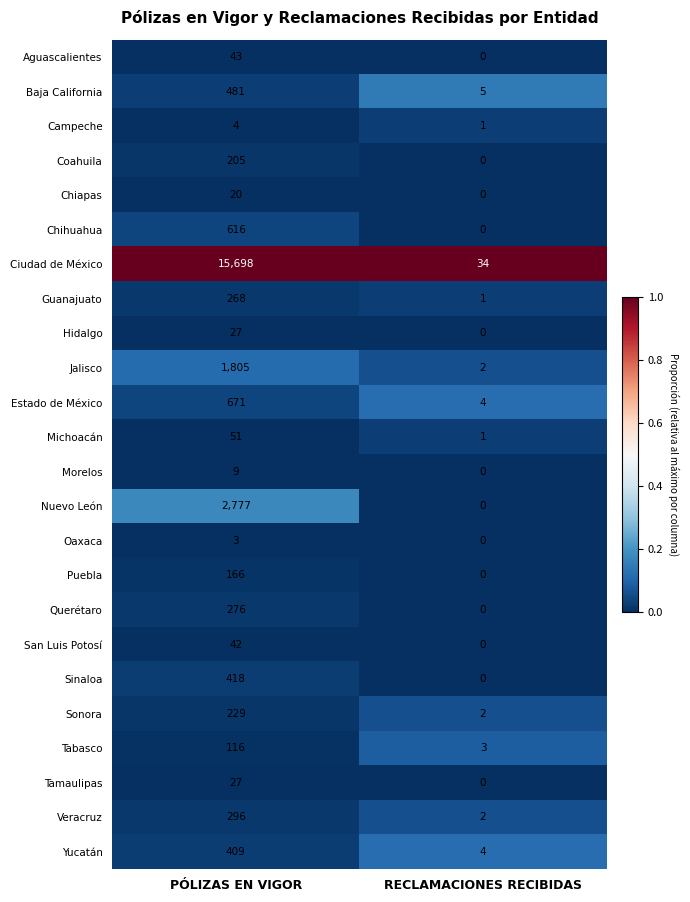

What is the difference between the highest and lowest values at PÓLIZAS EN VIGOR?

15695